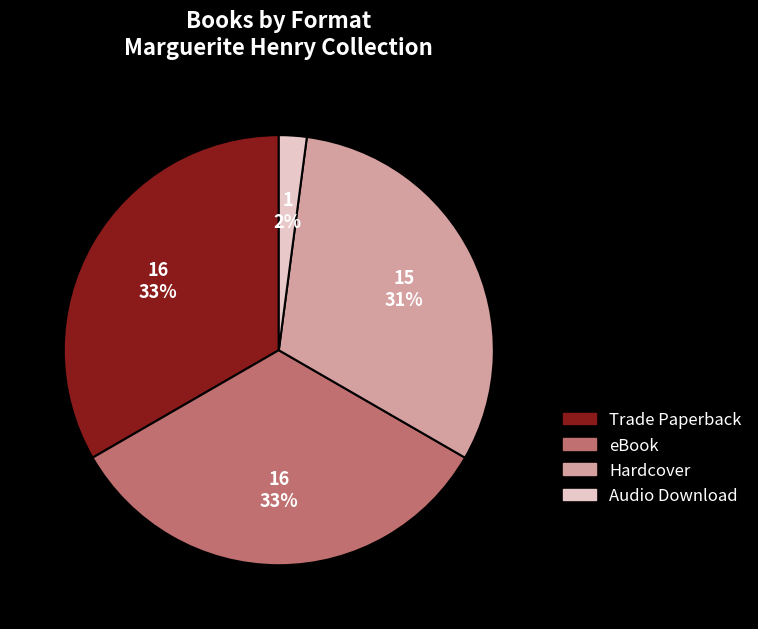

To the nearest percent, what is the average slice percentage?

25%